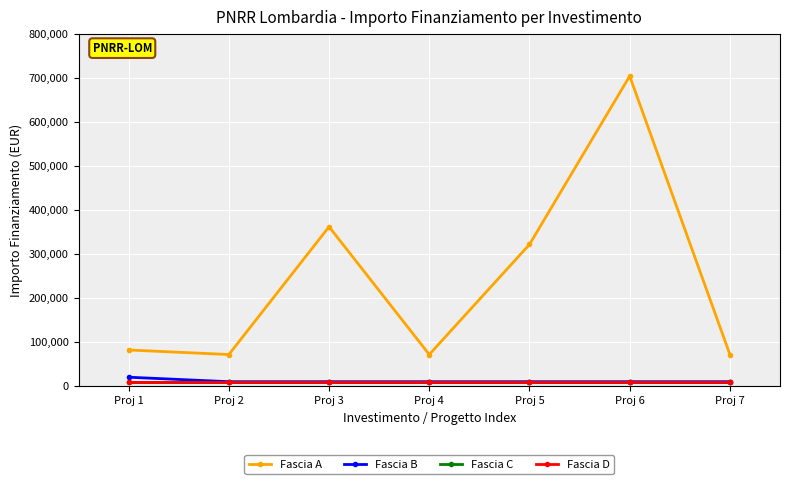

What is the lowest value of the Fascia A series?

71885.4